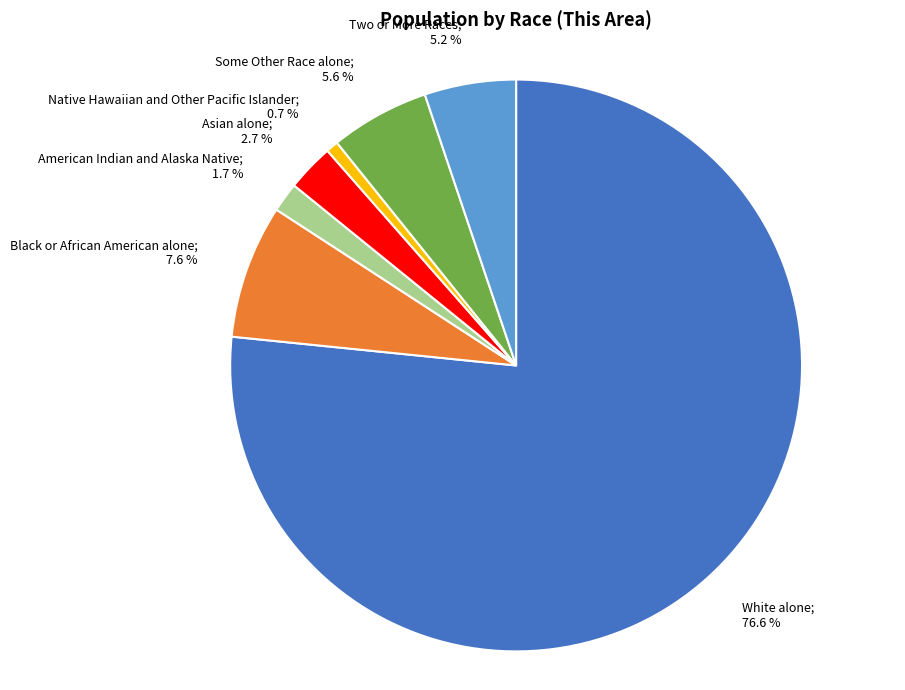

Is there a majority slice in this chart?

Yes